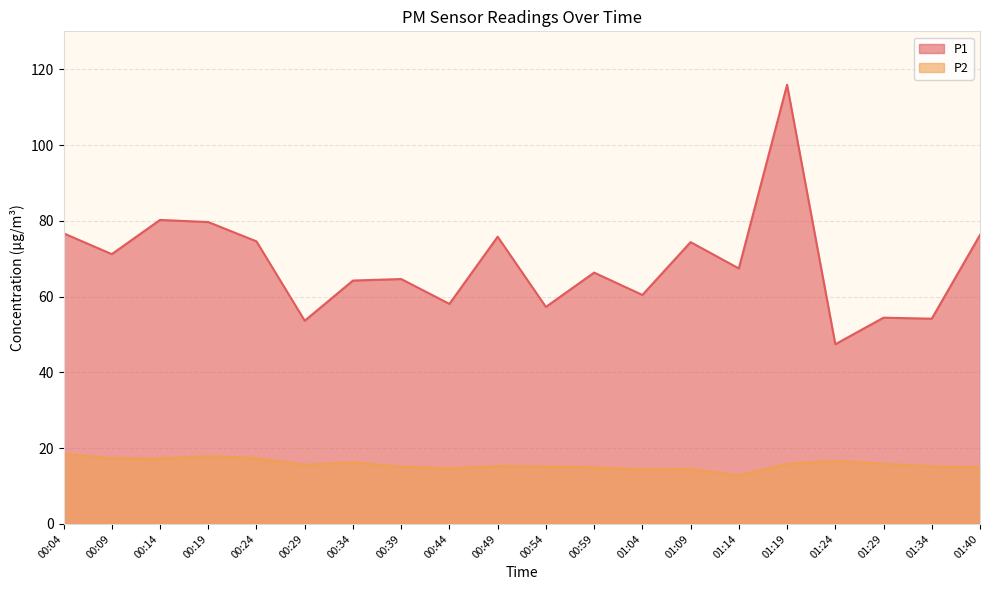

Which category has the highest value in the P2 series?

00:04